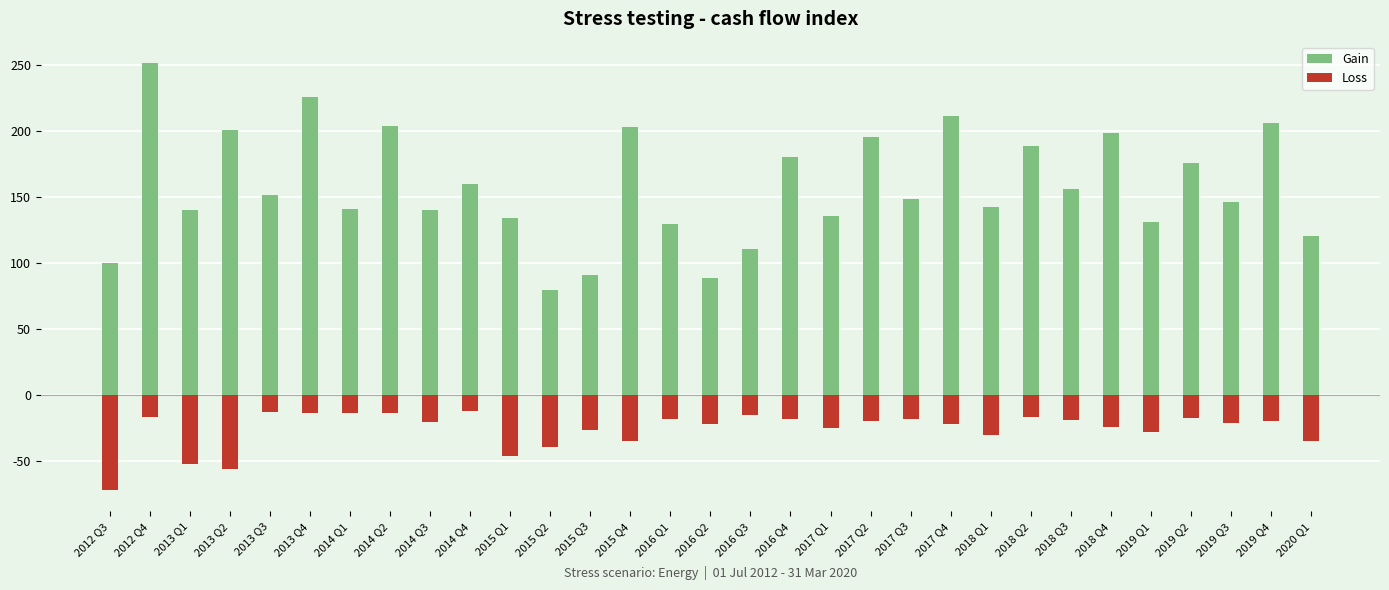

What is the sum of the Loss values at 2020 Q1 and 2013 Q3?

-48.2